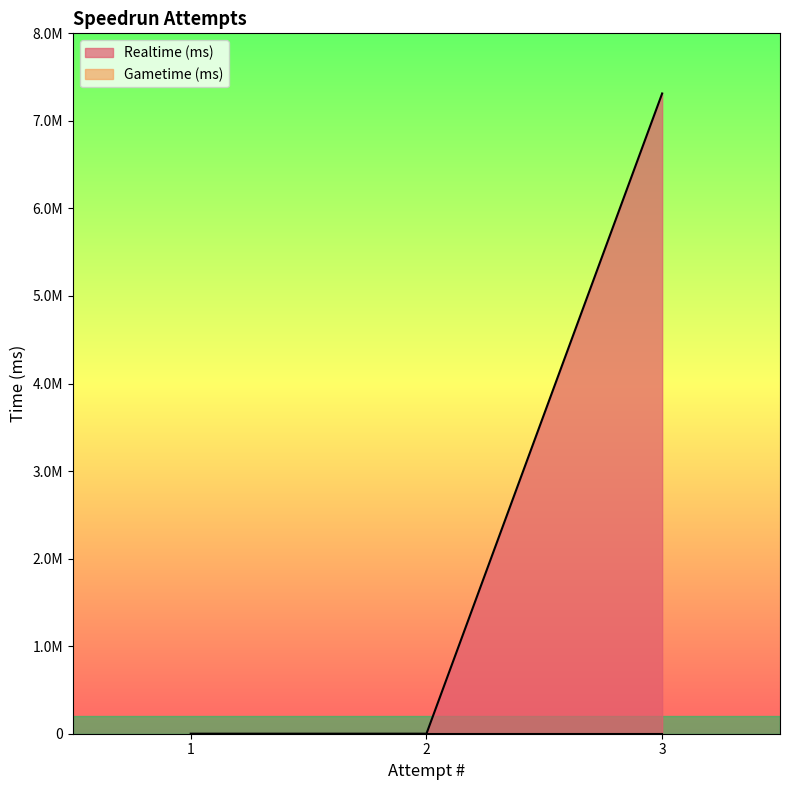

Reading left to right, transcribe all the data shown in this chart.

1=0	2=0	3=7313142